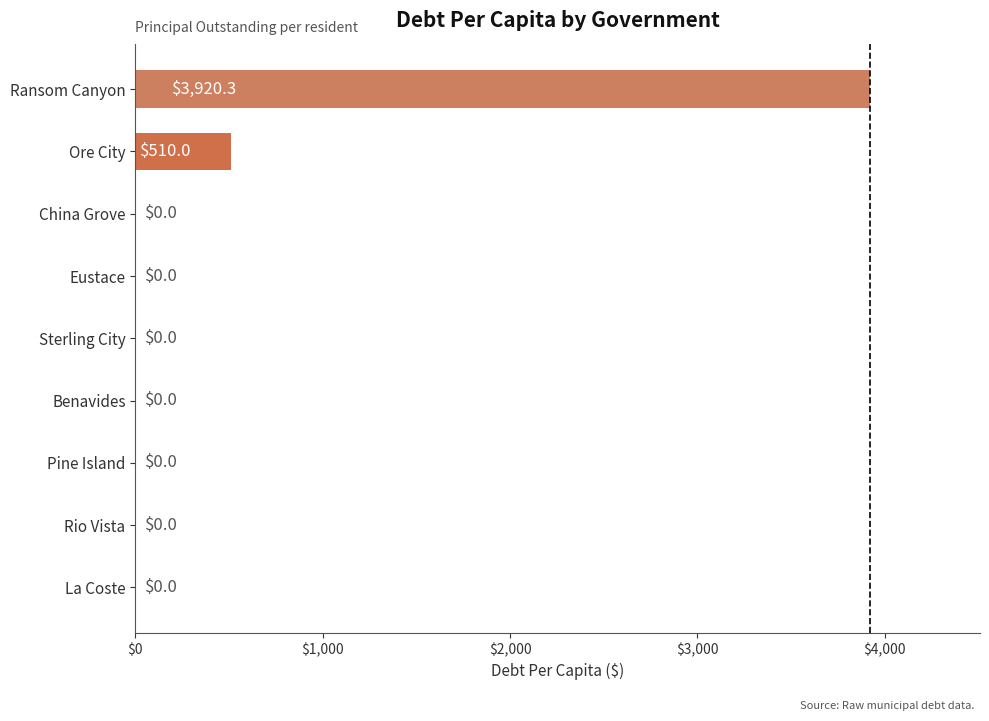

What is the sum of all values?

4430.3